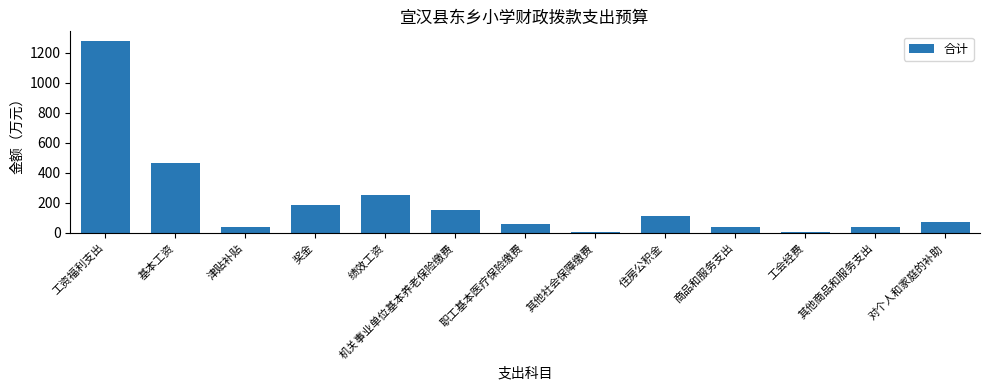

What is the label of the 10th bar from the right?

奖金